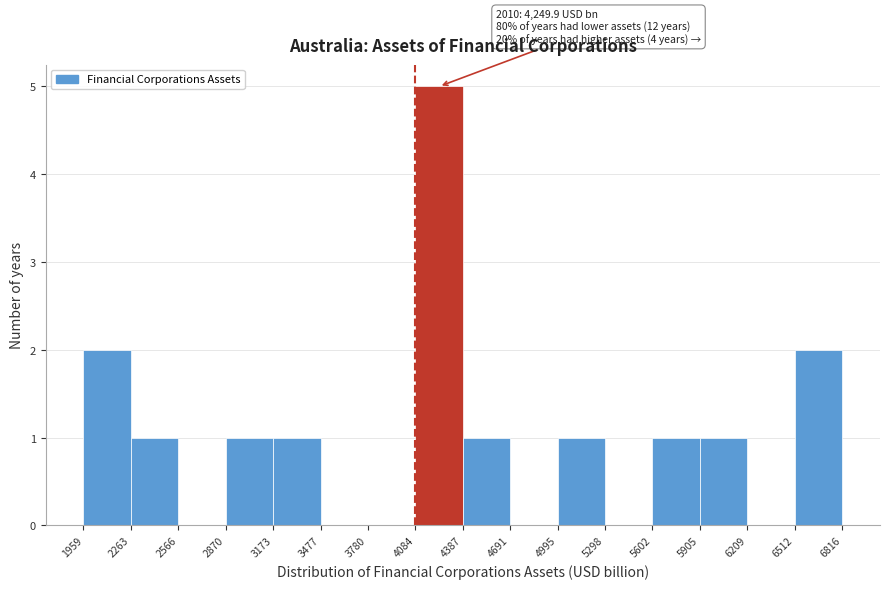

Which range on the x-axis has the tallest bar?

4084 to 4387